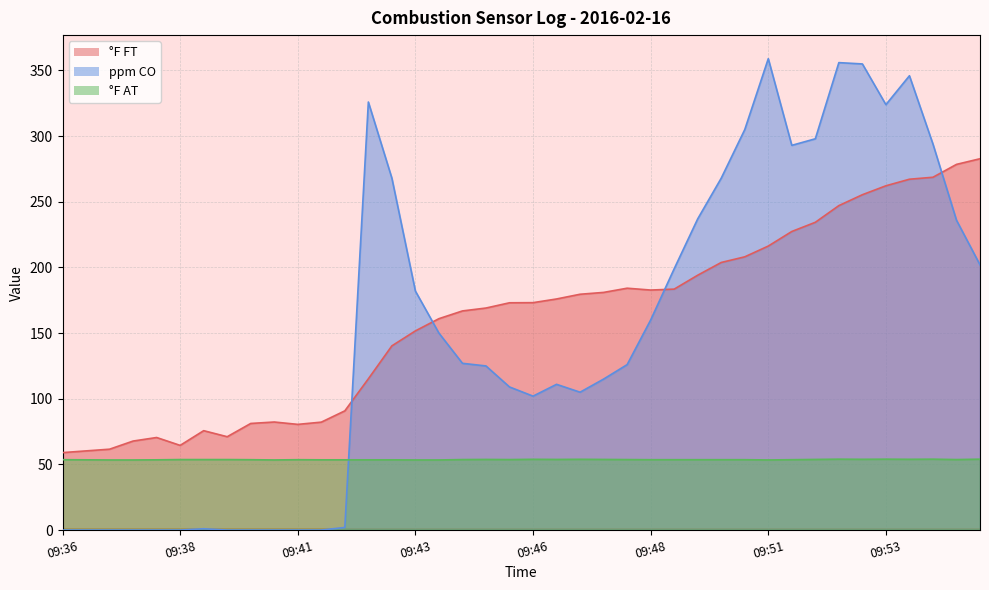

List the labels in order of °F AT value, smallest first.

09:37, 09:37, 09:40, 09:43, 09:44, 09:51, 09:36, 09:38, 09:41, 09:42, 09:42, 09:43, 09:36, 09:40, 09:41, 09:48, 09:49, 09:49, 09:50, 09:50, 09:51, 09:38, 09:39, 09:39, 09:44, 09:45, 09:48, 09:55, 09:45, 09:46, 09:47, 09:52, 09:46, 09:47, 09:53, 09:54, 09:52, 09:53, 09:54, 09:55